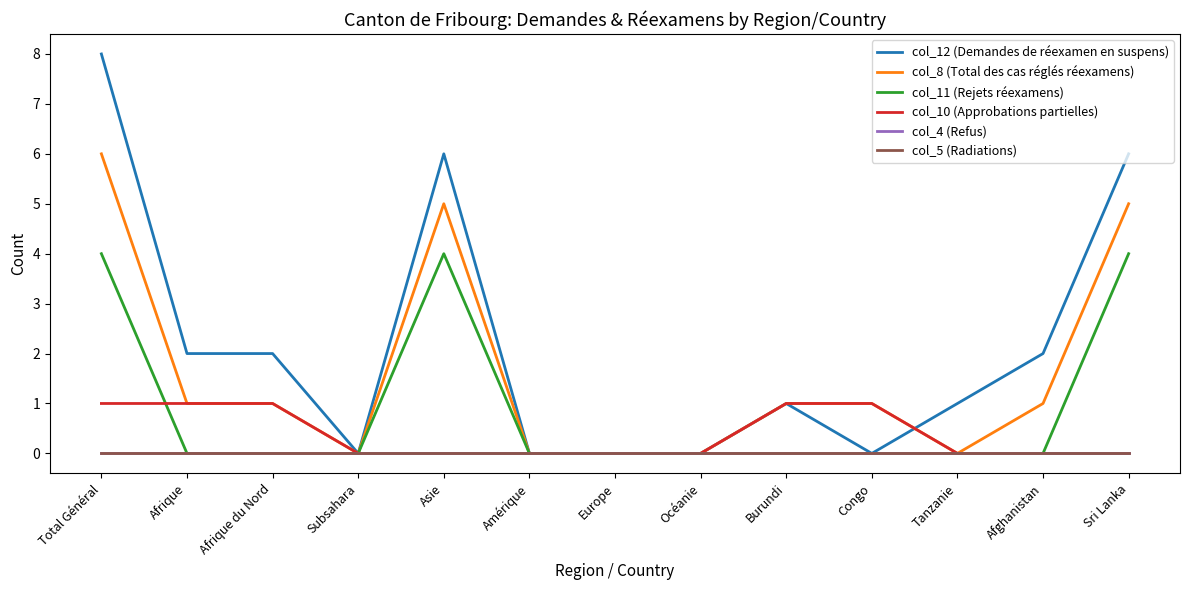

Which series ends up on top after the final intersection of col_10 (Approbations partielles) and col_11 (Rejets réexamens)?

col_10 (Approbations partielles)